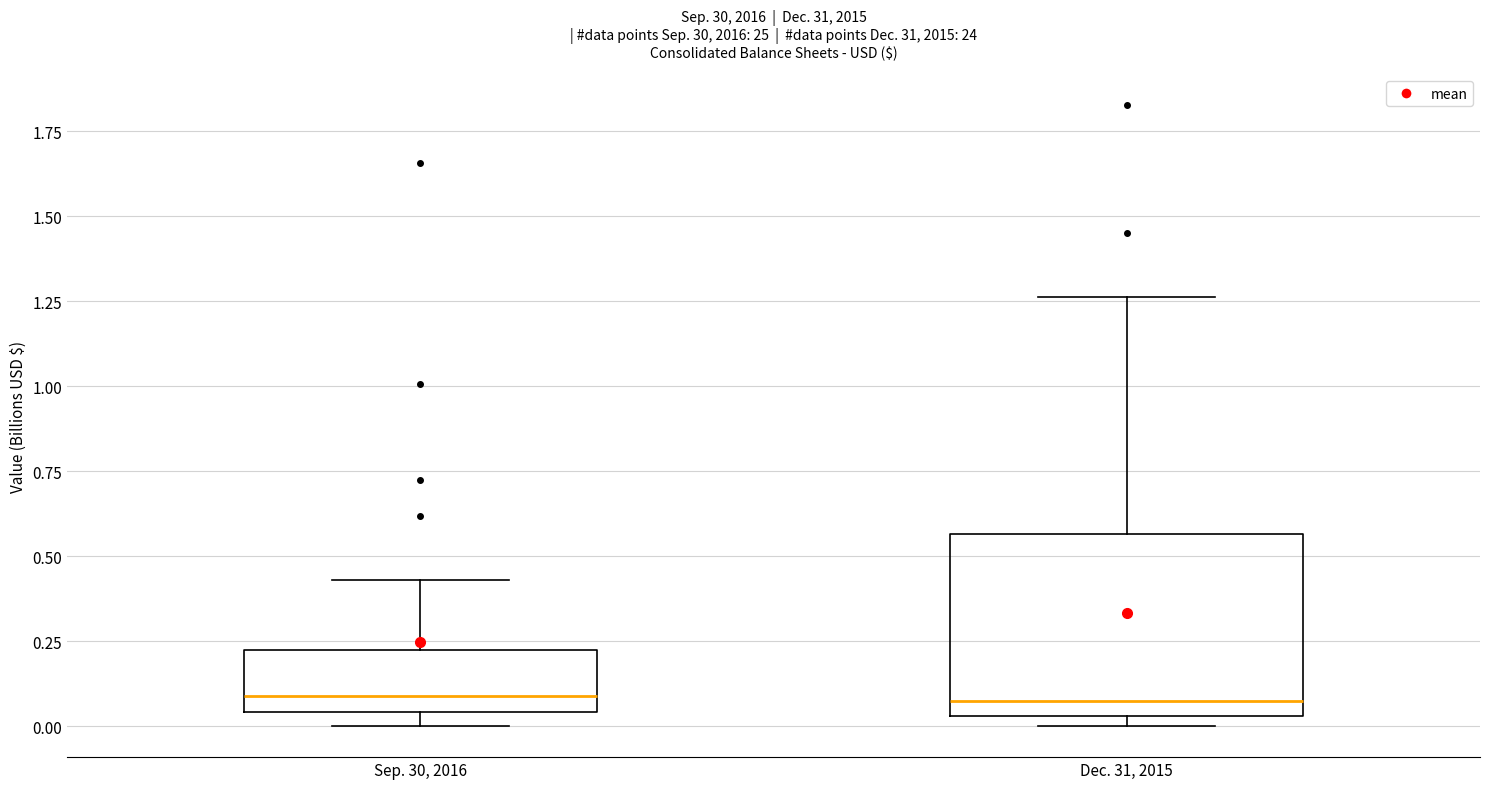

Reading left to right, transcribe this box plot: for each box, give where its median line is, the range the box spans, and where its two whiskers end, as read against the y-axis. The values are not printed on the chart, so give them approximately, as read against the axis.

Sep. 30, 2016: median 0.10, box 0.05 to 0.20, whiskers 0.00 to 0.45
Dec. 31, 2015: median 0.10, box 0.05 to 0.55, whiskers 0.00 to 1.25